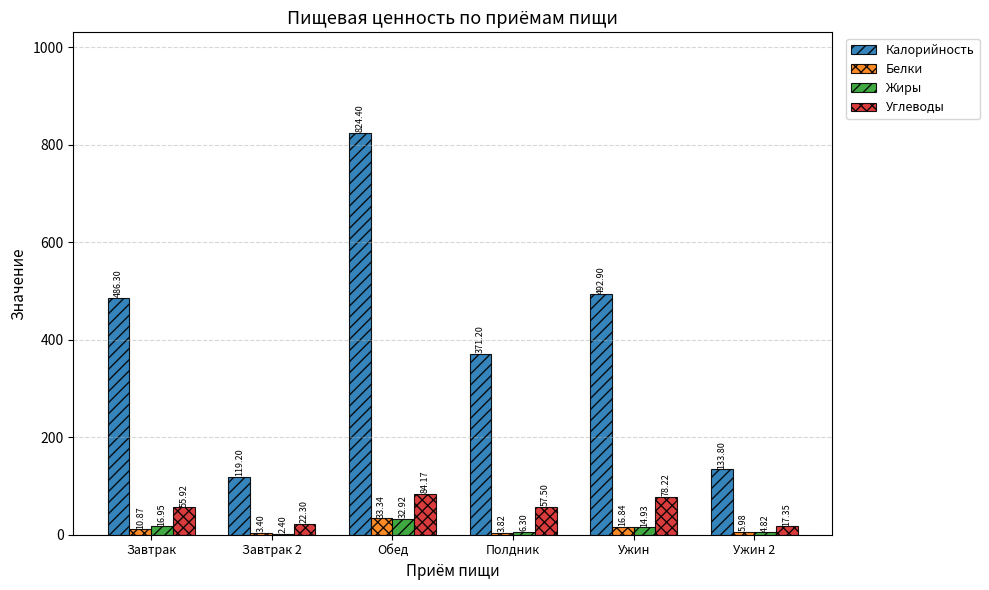

The value of Белки at Завтрак 2 is 3.4. True or false?

True